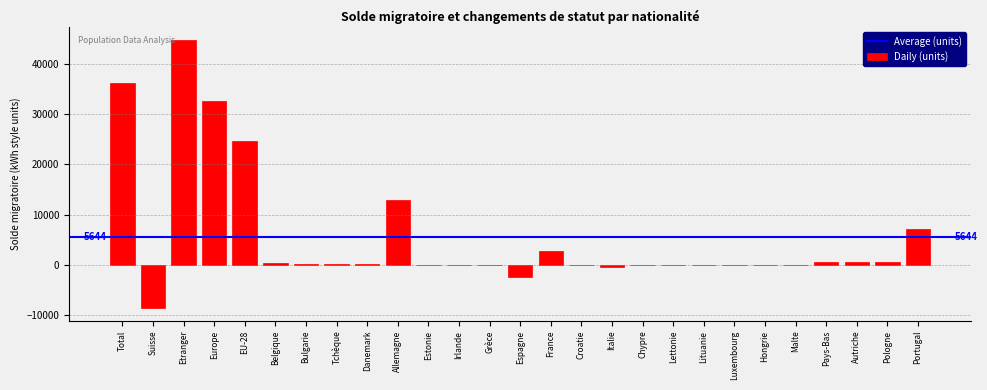

What is the sum of all values?

152375